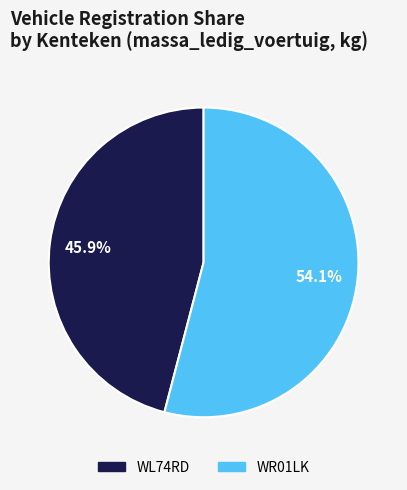

Which category has the biggest portion of the pie?

WR01LK